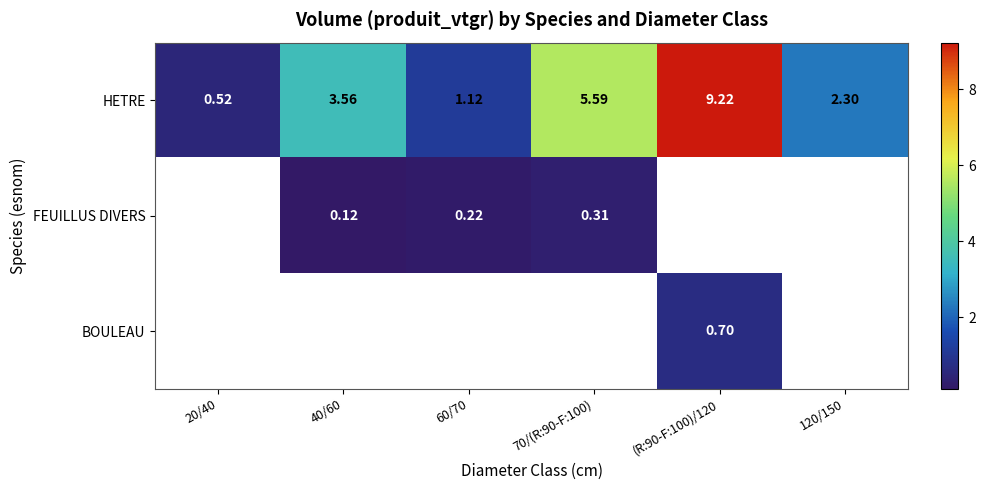

Which series has the largest total across all categories?

HETRE